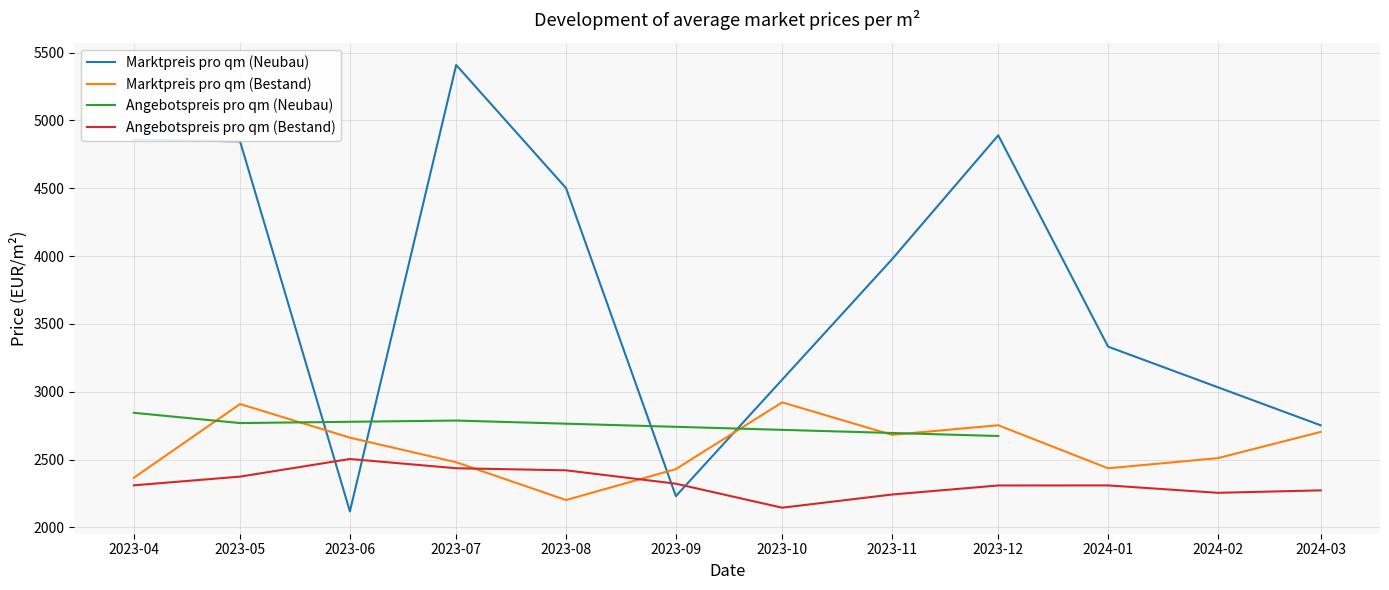

How many distinct data groups are displayed?

4